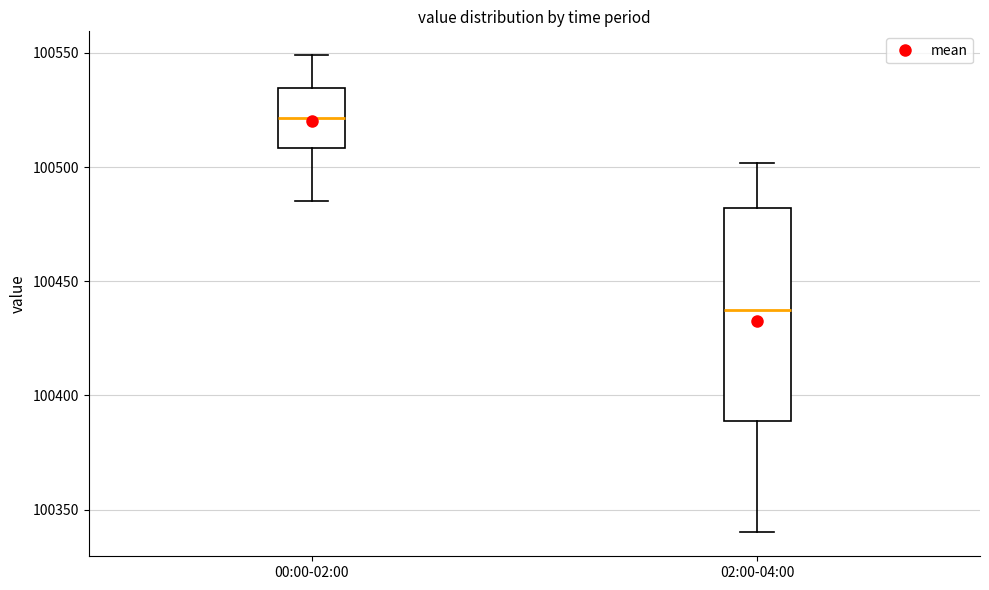

Where does the upper whisker of the box for 00:00-02:00 end on the y-axis? The values are not printed on the chart, so give them approximately, as read against the axis.

100550